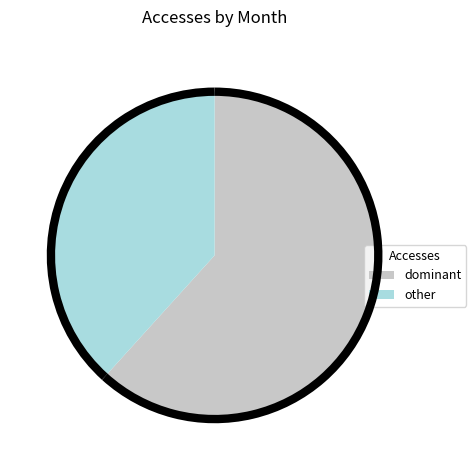

Is there any slice that represents more than half of the pie?

Yes